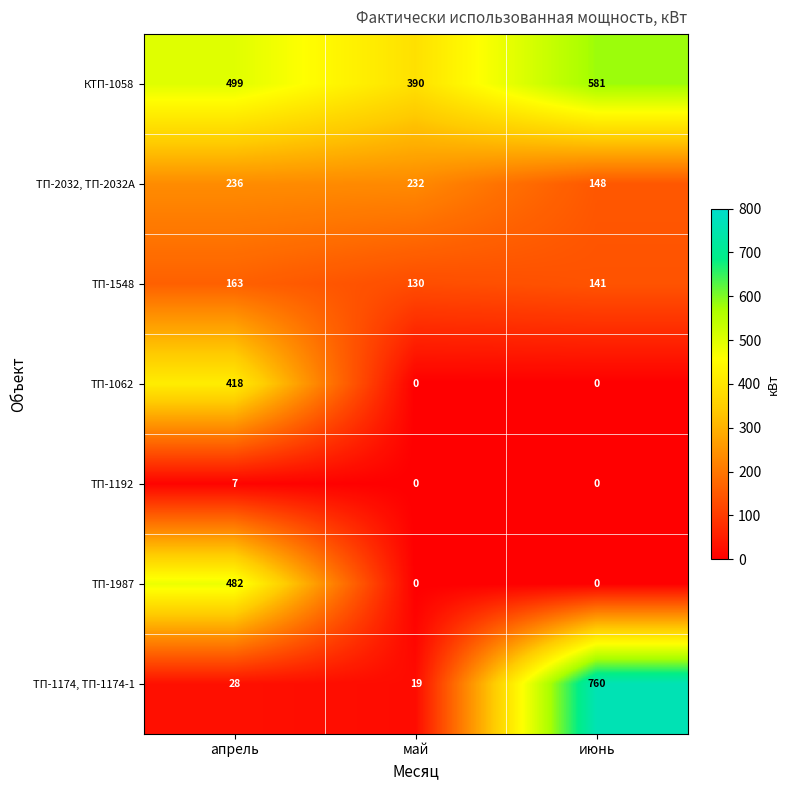

Reading right to left, what are all the values shown in this chart?

КТП-1058: июнь=581	май=390	апрель=499
ТП-2032, ТП-2032А: июнь=148	май=232	апрель=236
ТП-1548: июнь=141	май=130	апрель=163
ТП-1062: июнь=0	май=0	апрель=418
ТП-1192: июнь=0	май=0	апрель=7
ТП-1987: июнь=0	май=0	апрель=482
ТП-1174, ТП-1174-1: июнь=760	май=19	апрель=28